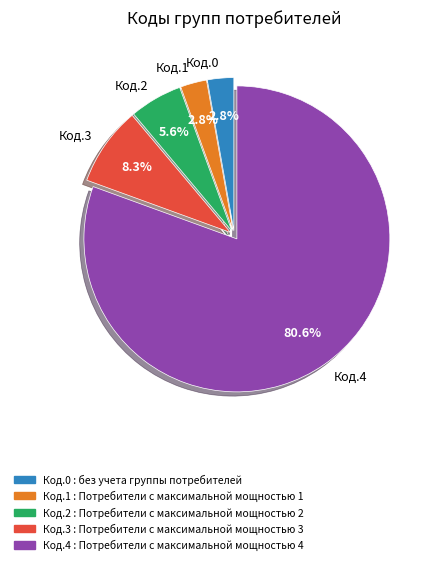

Does Код.4 represent more than half of the total?

Yes